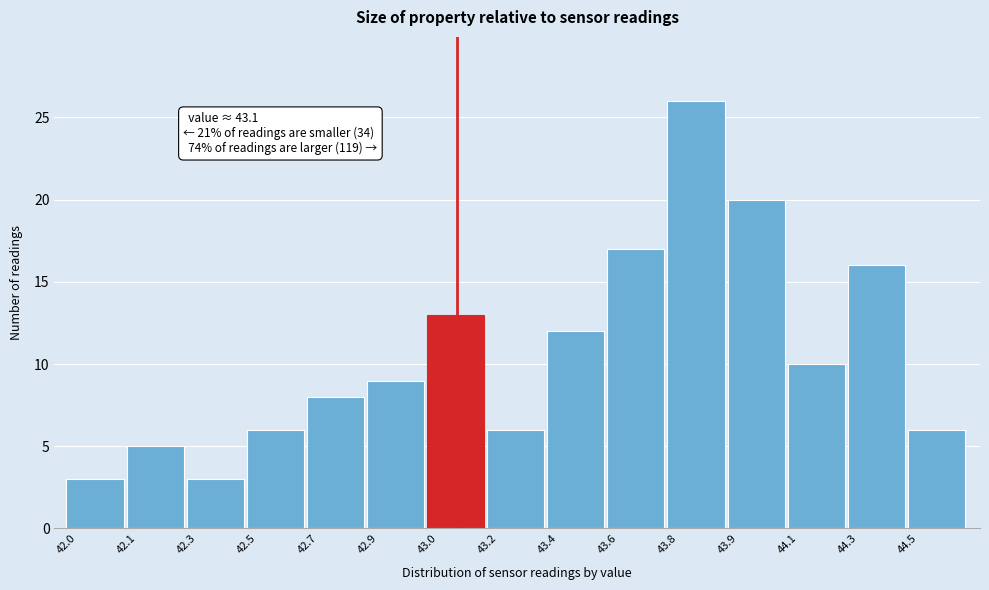

Reading right to left, extract all data points from this chart.

44.5=6	44.3=16	44.1=10	43.9=20	43.8=26	43.6=17	43.4=12	43.2=6	43.0=13	42.9=9	42.7=8	42.5=6	42.3=3	42.1=5	42.0=3